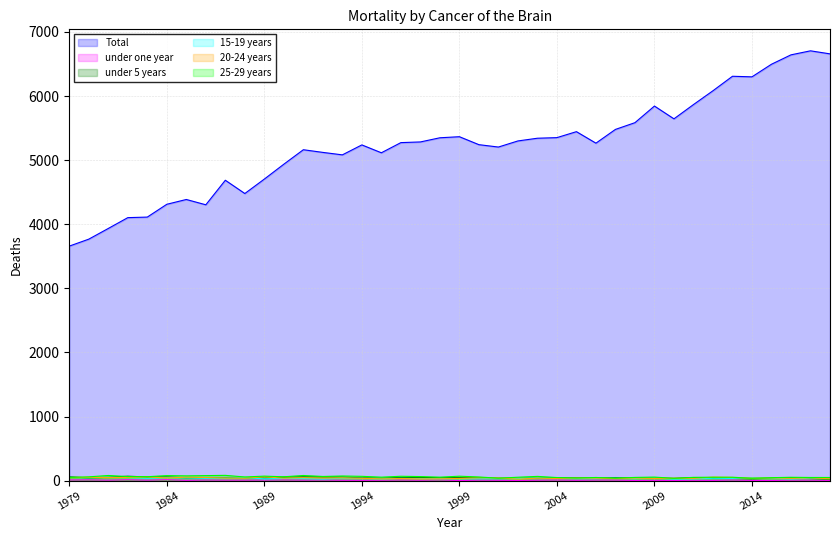

At 1997, list the series in order from smallest to largest.

under one year, 20-24 years, 15-19 years, under 5 years, 25-29 years, Total